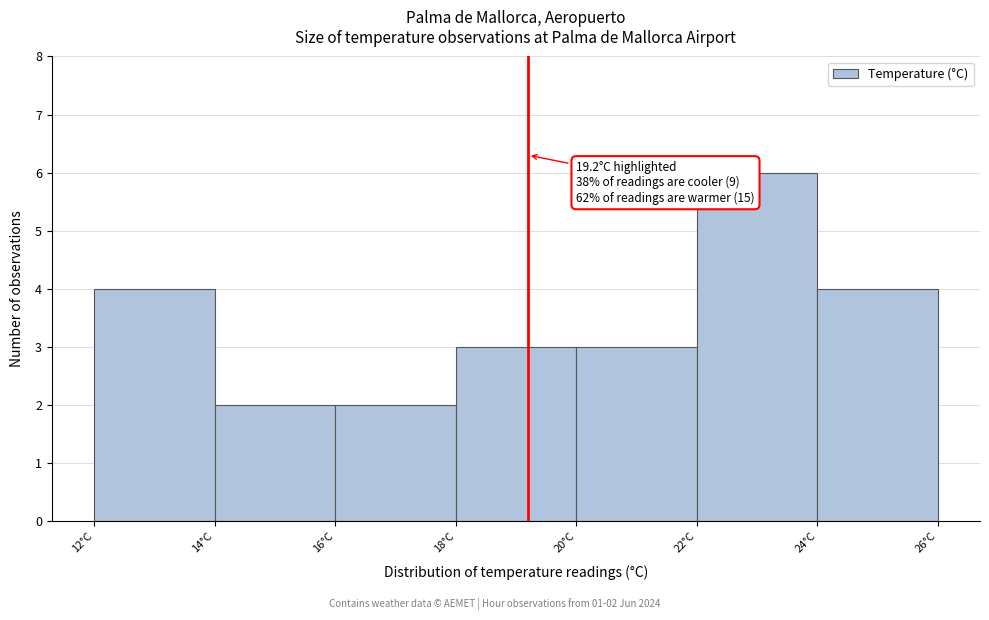

Over which range of the x-axis is the bar tallest?

22 to 24